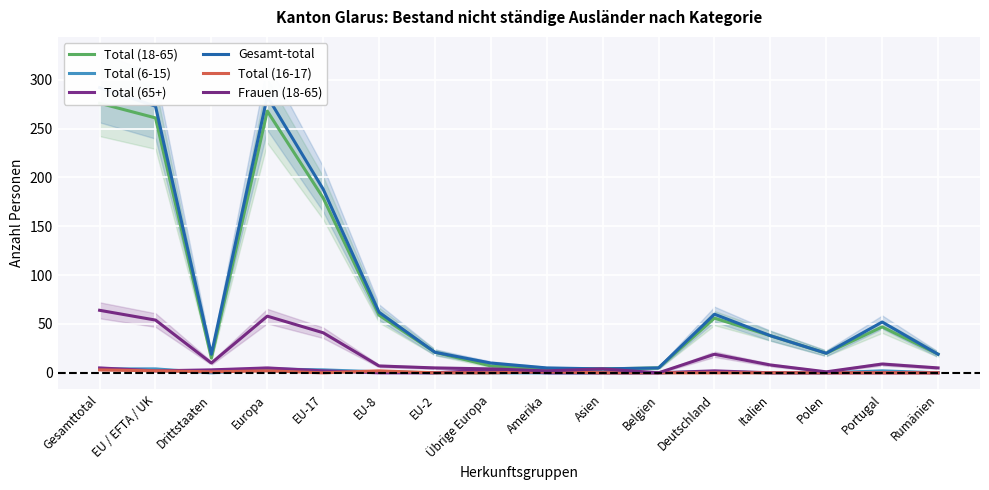

How many values in Total (16-17) are above zero?

6